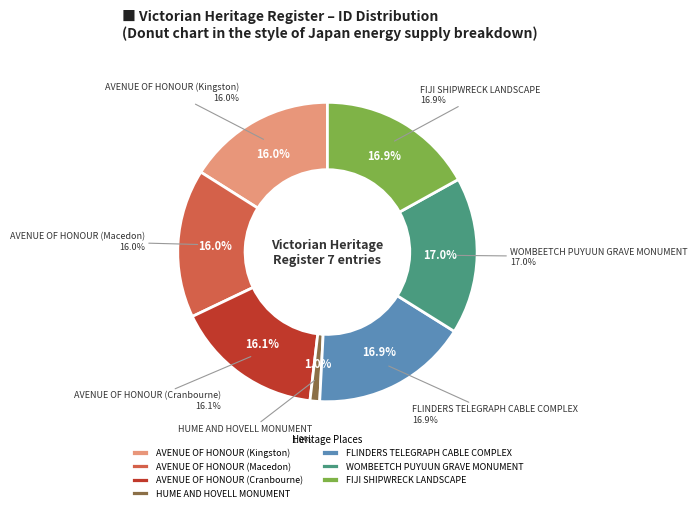

To the nearest percent, what percentage of the pie is AVENUE OF HONOUR (Macedon)?

16%